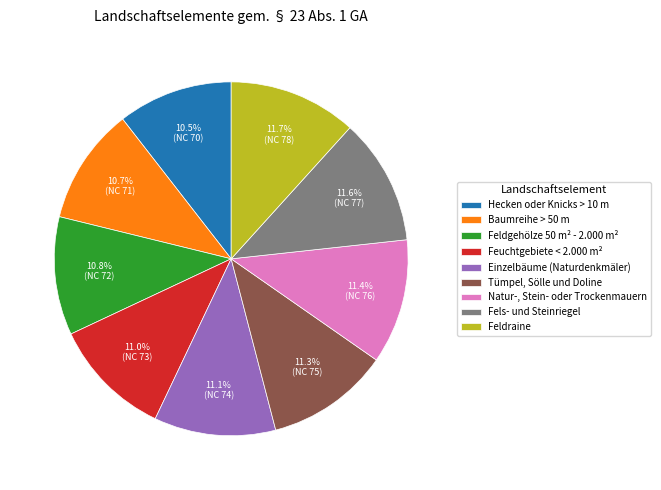

What percentage is the Baumreihe > 50 m slice, to the nearest percent?

11%